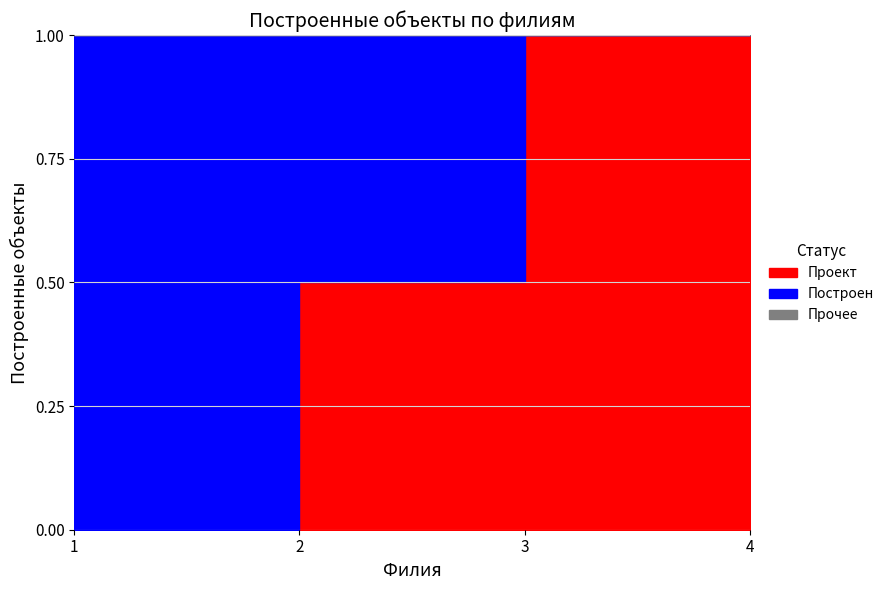

How many interior local peaks does the Построен series have?

1